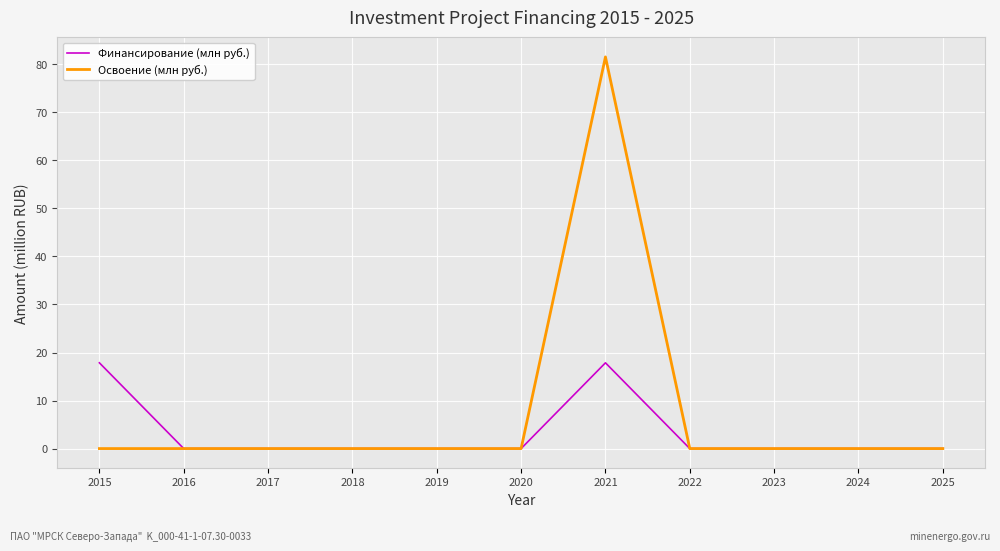

At how many categories does at least one series exceed 10?

2